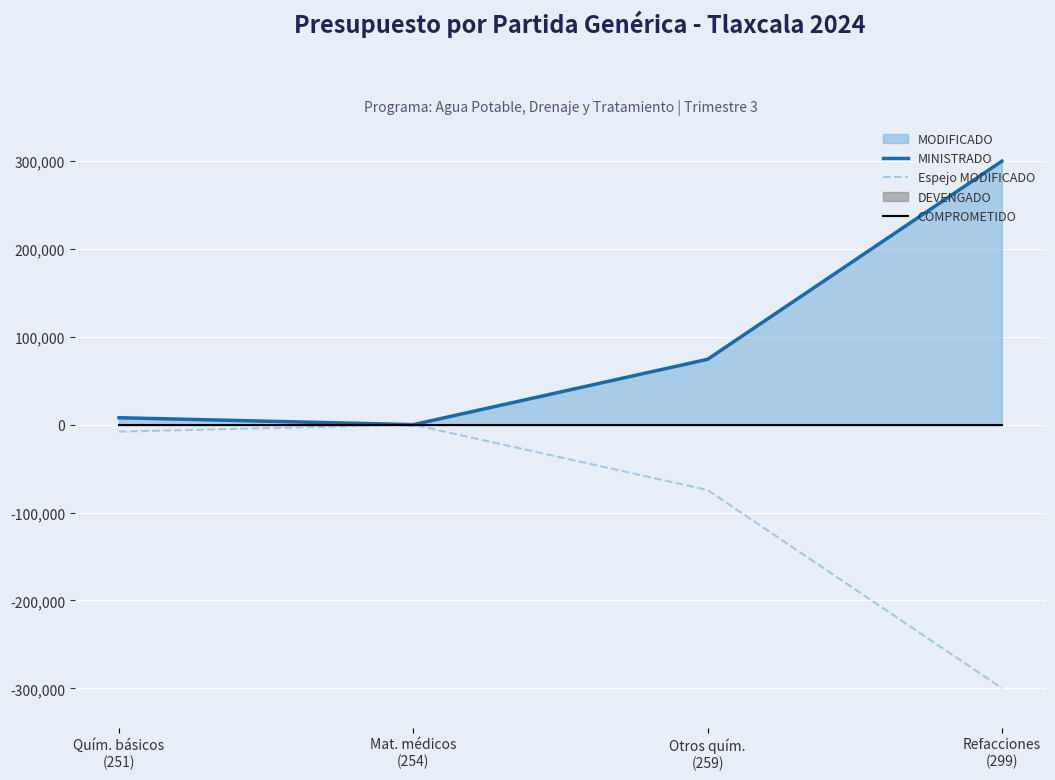

The value of MINISTRADO at Mat. médicos
(254) is 10.8. True or false?

True